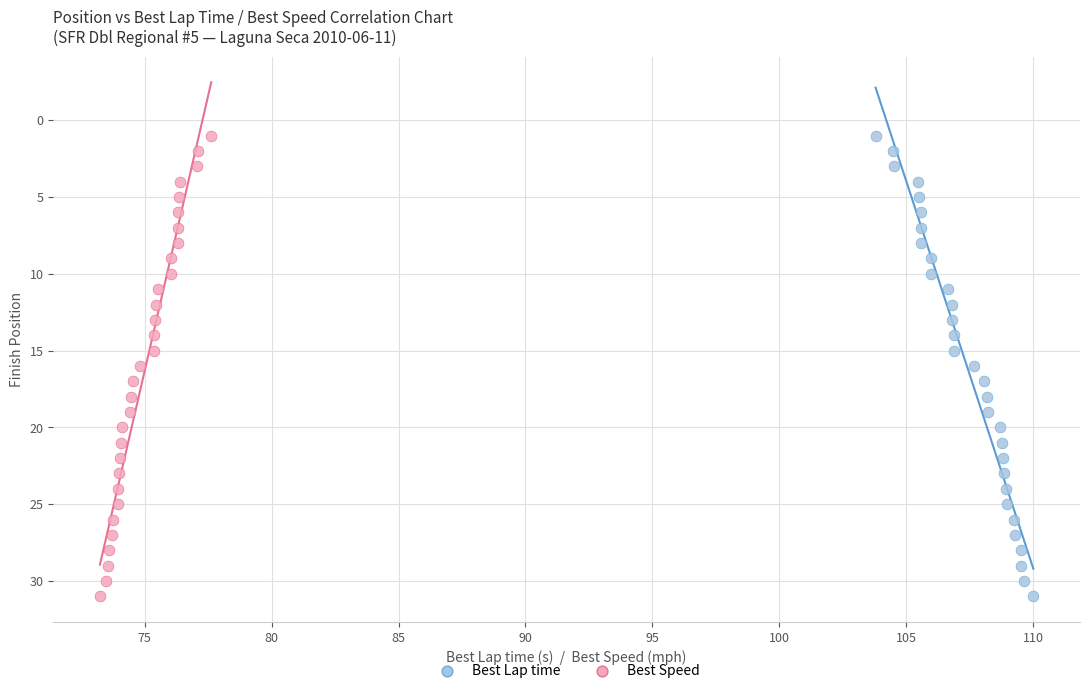

What are all the series names shown in the legend?

Best Lap time, Best Speed